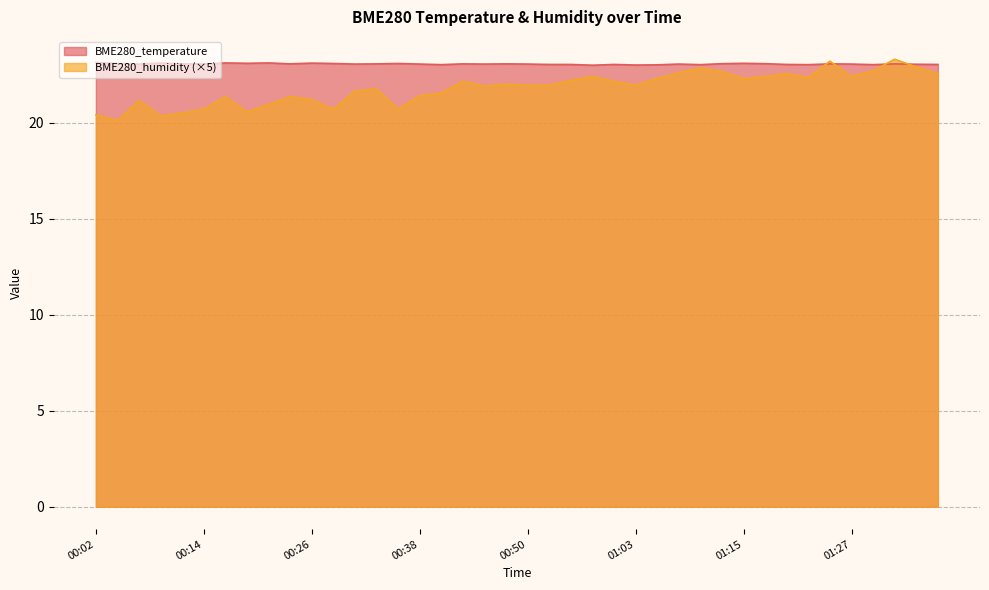

How many values in the BME280_humidity series are below 21?

9